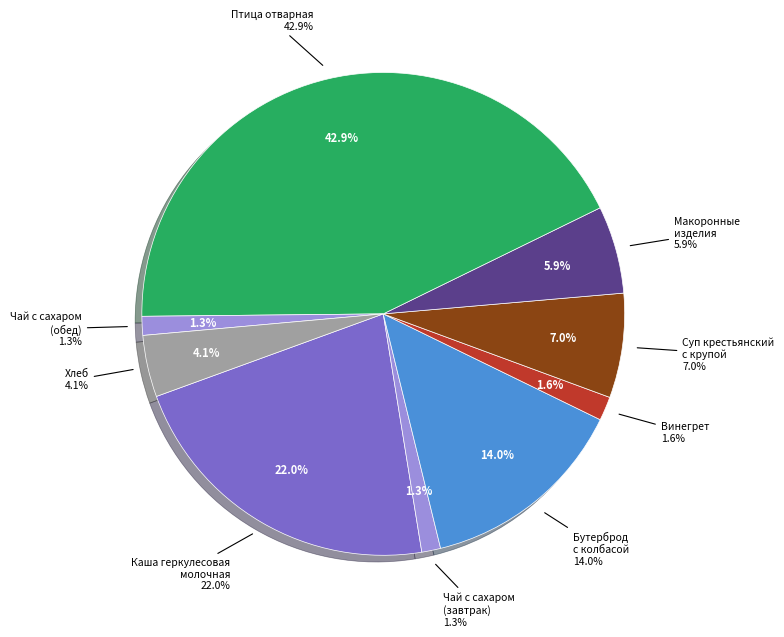

Between Чай с сахаром (обед) and Макоронные изделия отварные, which is larger?

Макоронные изделия отварные